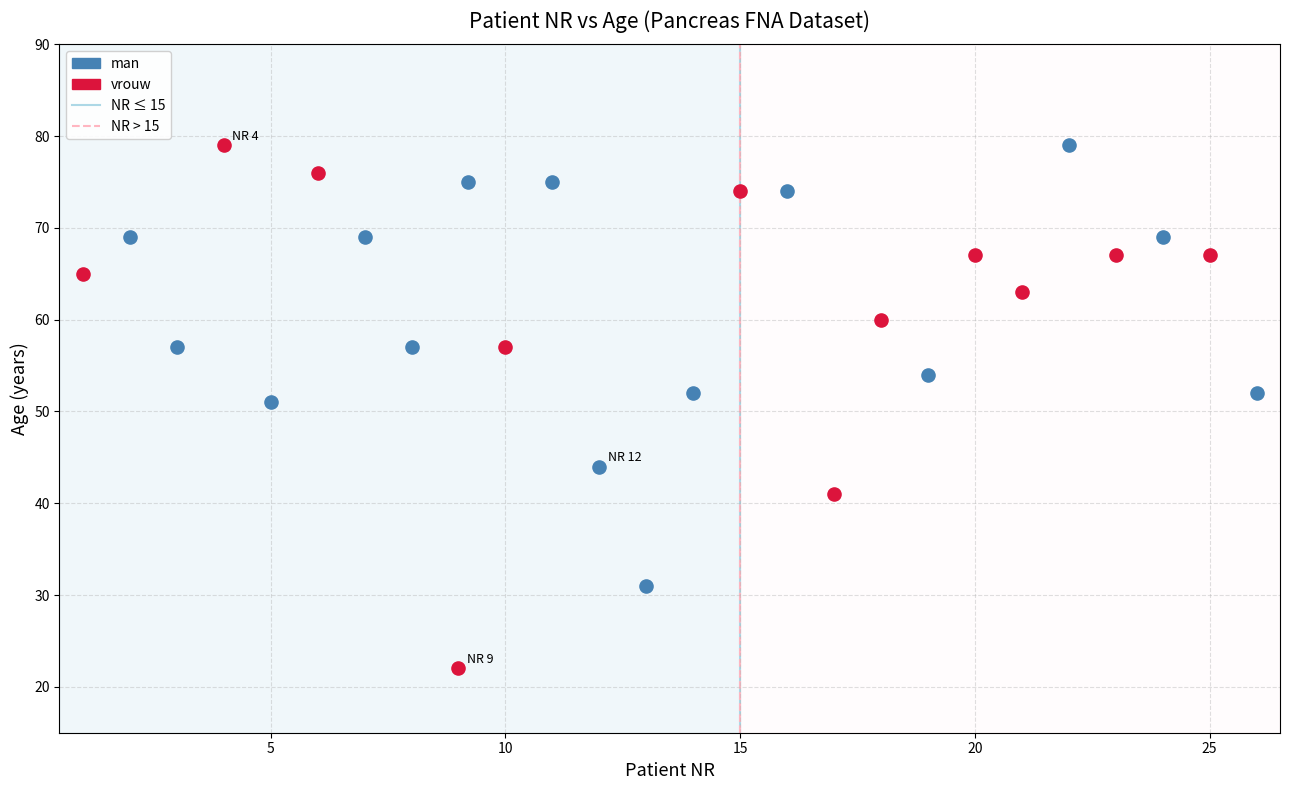

Which series has the widest spread of Y values?

vrouw